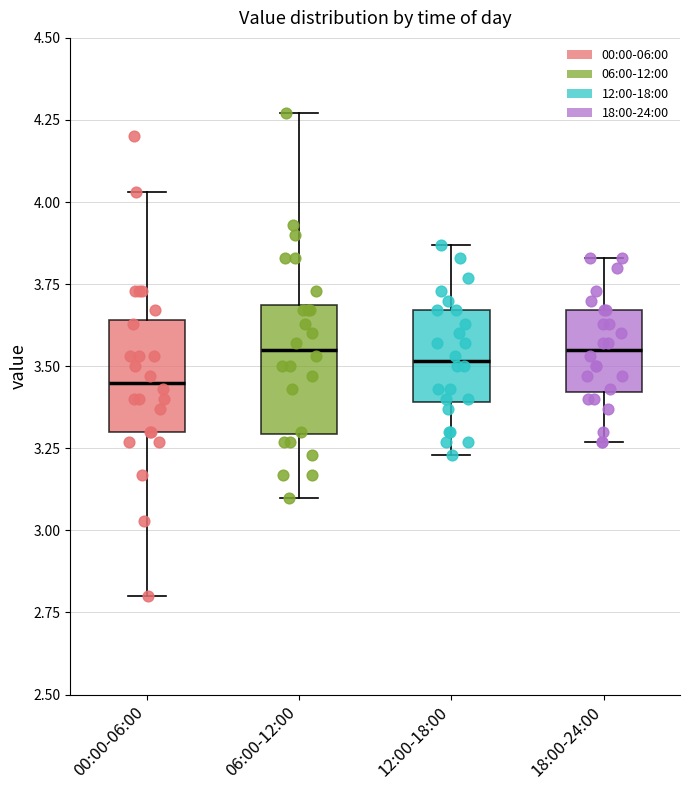

Where is the upper edge of the box for 06:00-12:00 on the y-axis? The values are not printed on the chart, so give them approximately, as read against the axis.

3.70